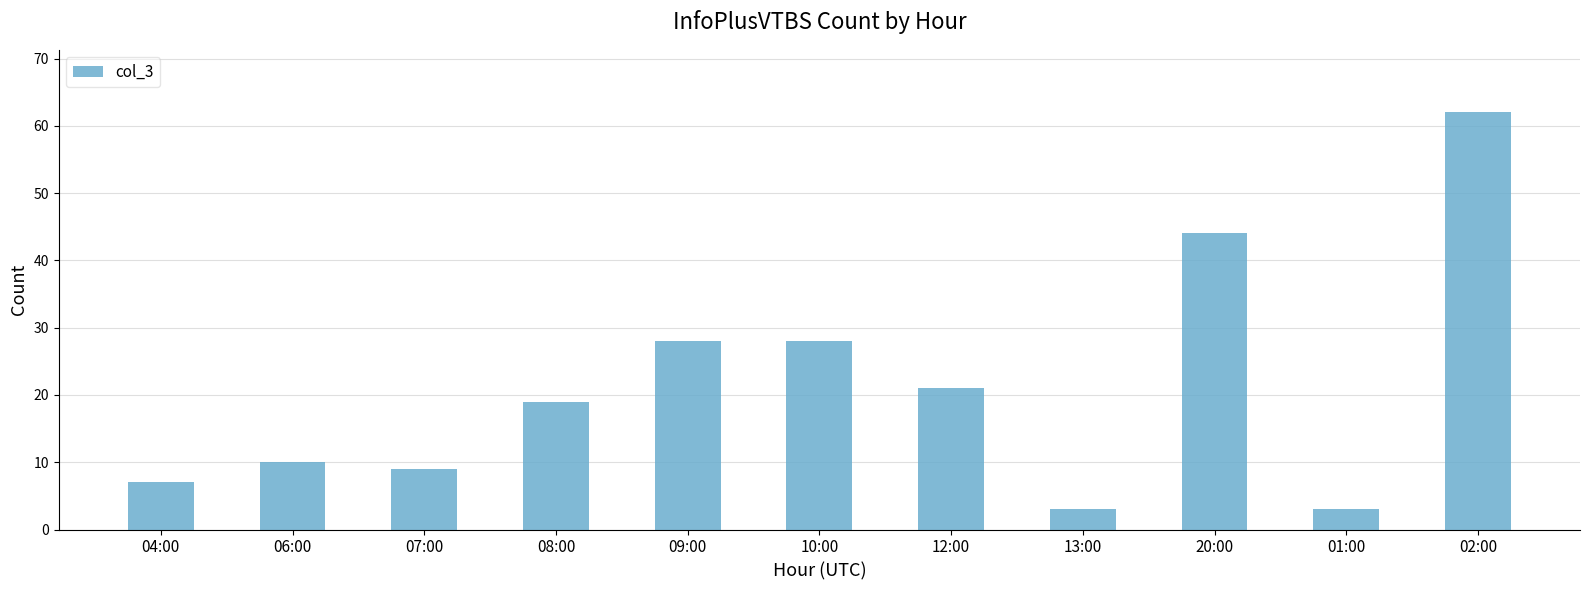

Between 06:00 and 01:00, which is larger?

06:00